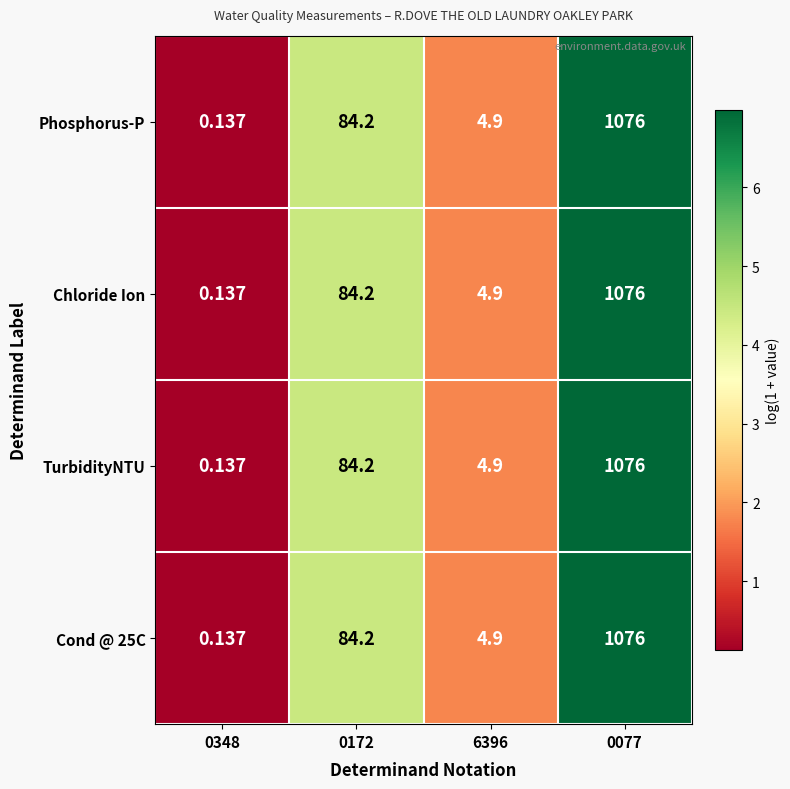

Which category has the highest value across all series?

0077